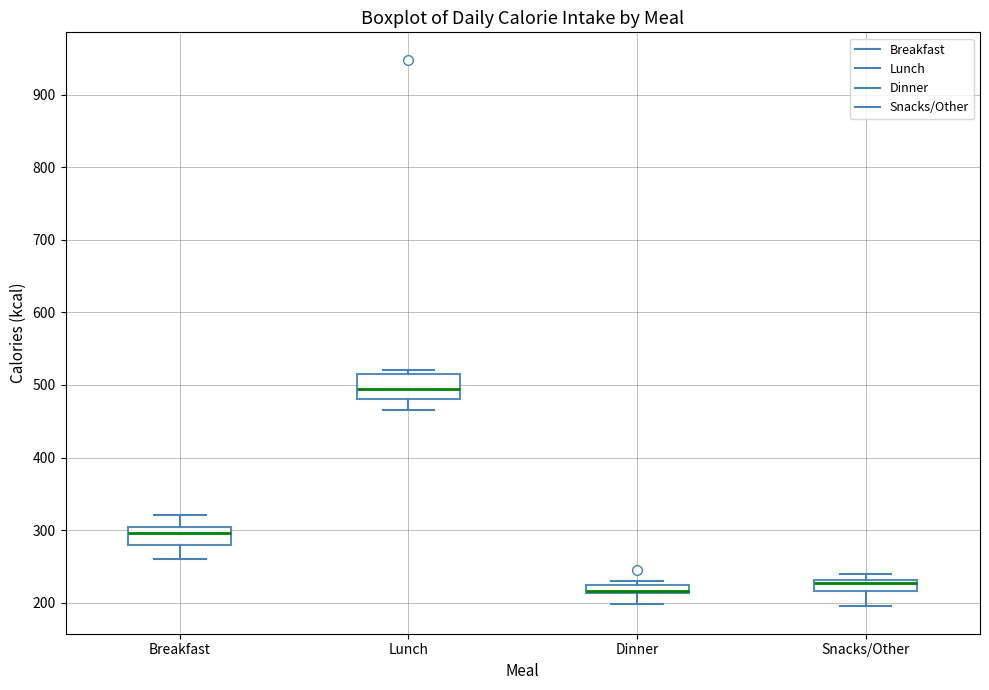

Where does the lower whisker of the box for Lunch end on the y-axis? The values are not printed on the chart, so give them approximately, as read against the axis.

470